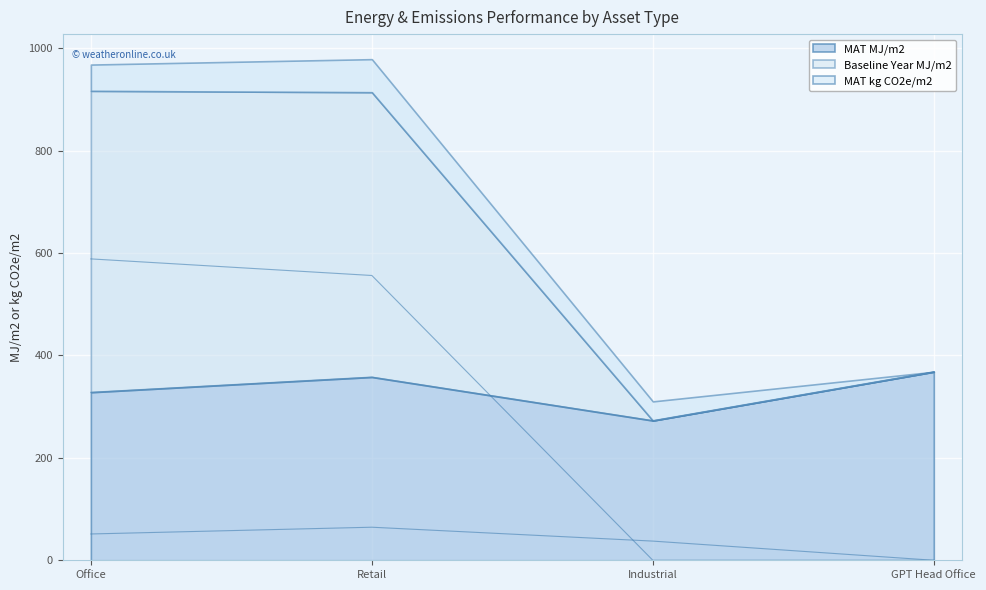

Does the chart display data point markers on the line(s)?

No